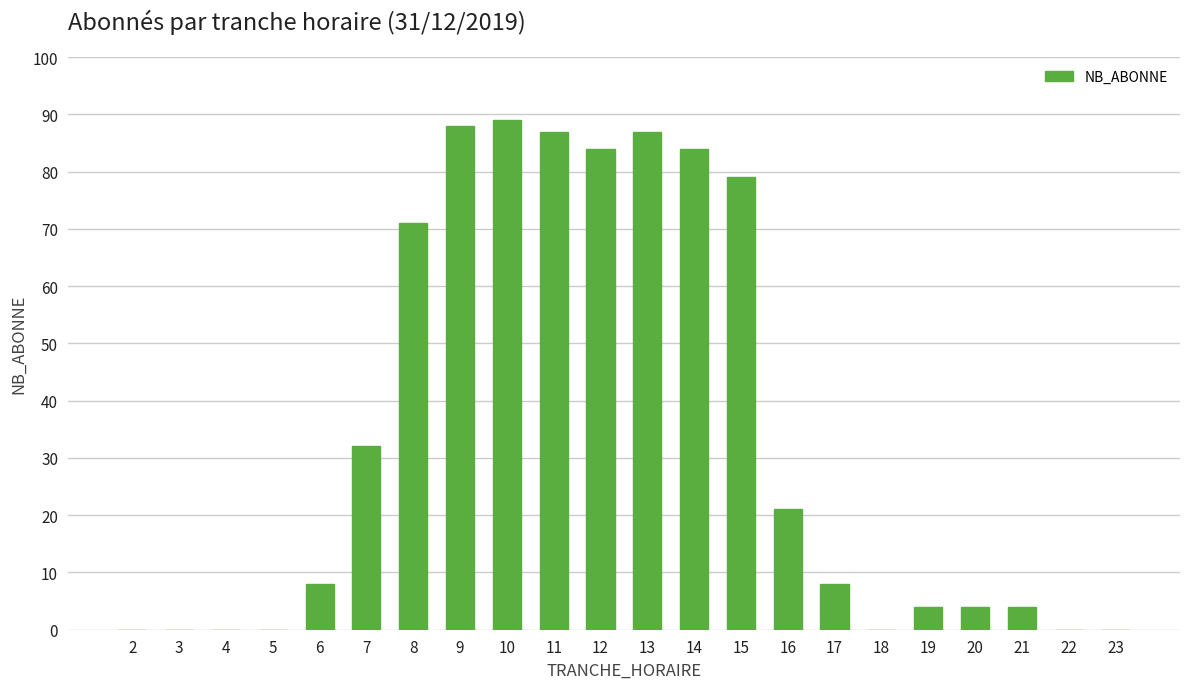

Does the chart contain stacked bars?

No